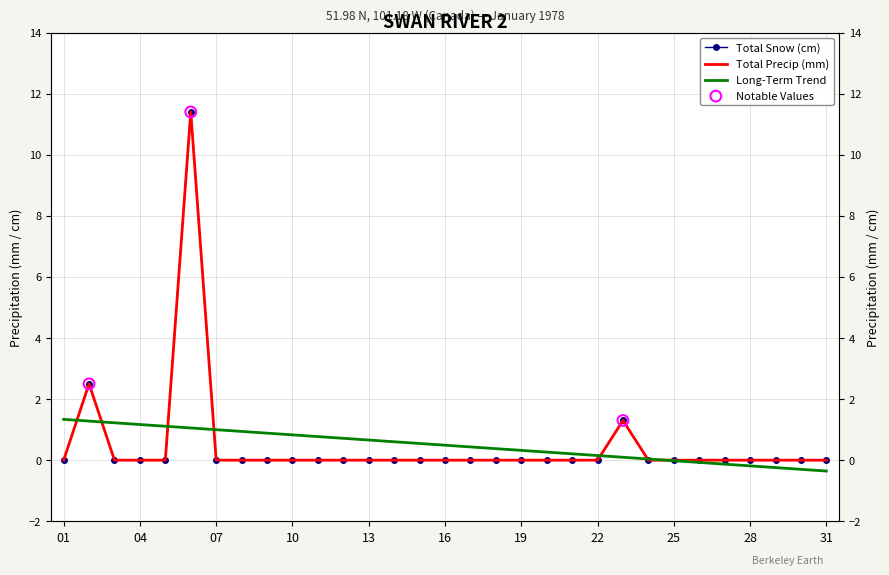

Which series has the widest spread of Y values?

Total Snow (cm)